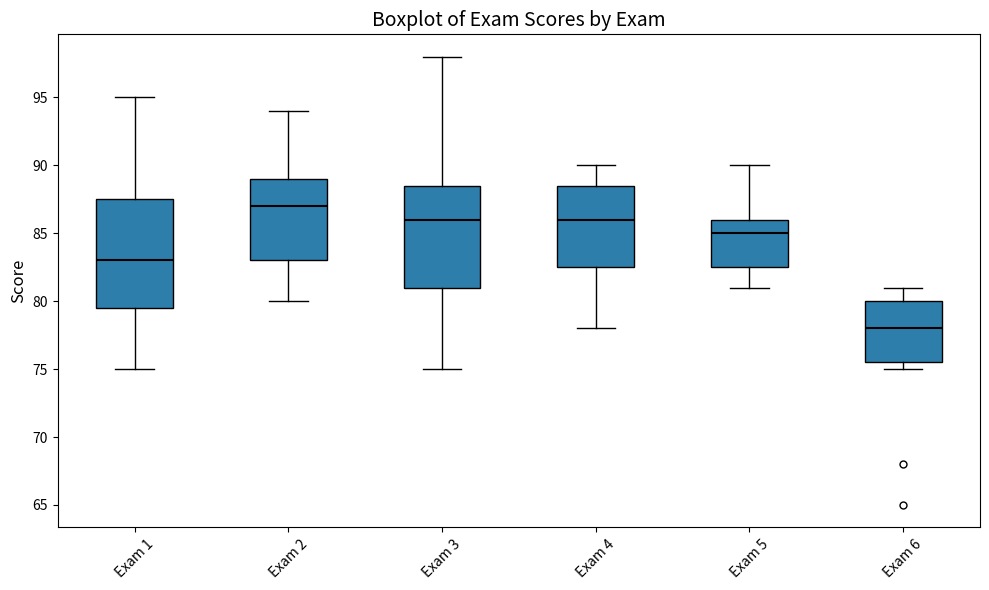

Where does the upper whisker of the box for Exam 3 end on the y-axis? The values are not printed on the chart, so give them approximately, as read against the axis.

98.0